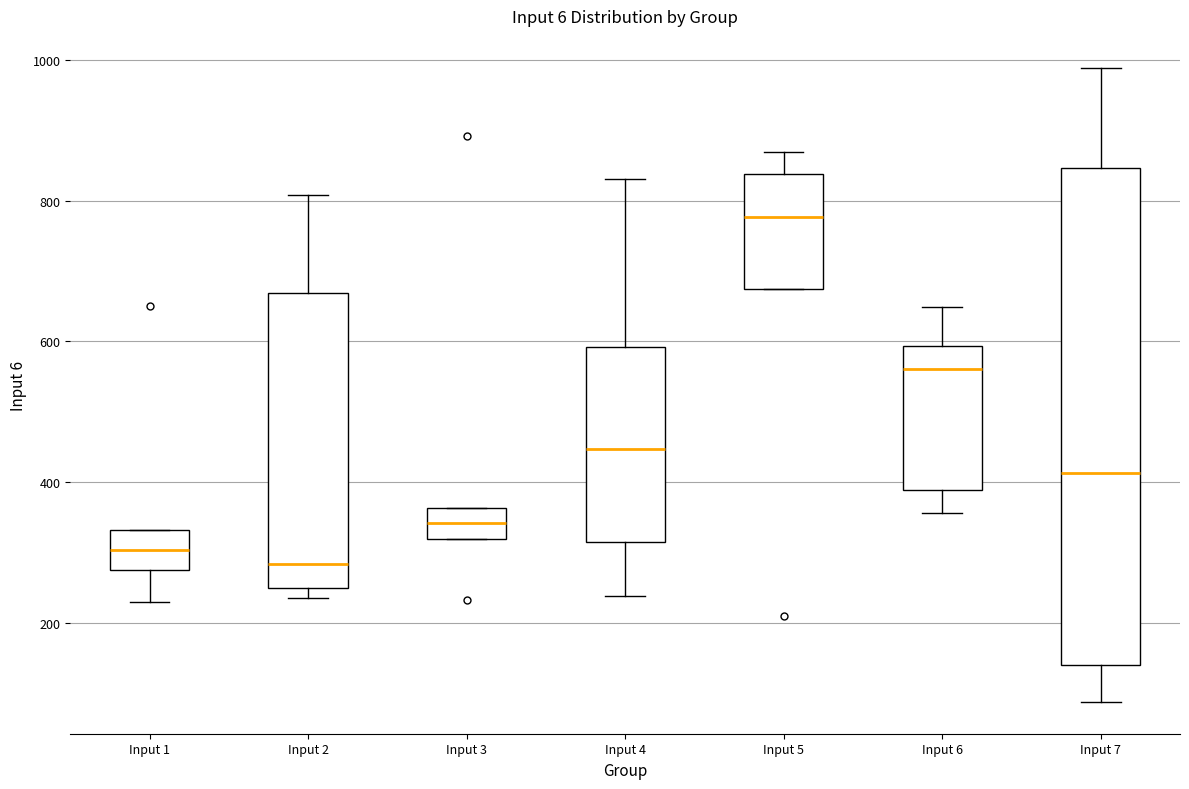

Which box has the highest median line?

Input 5